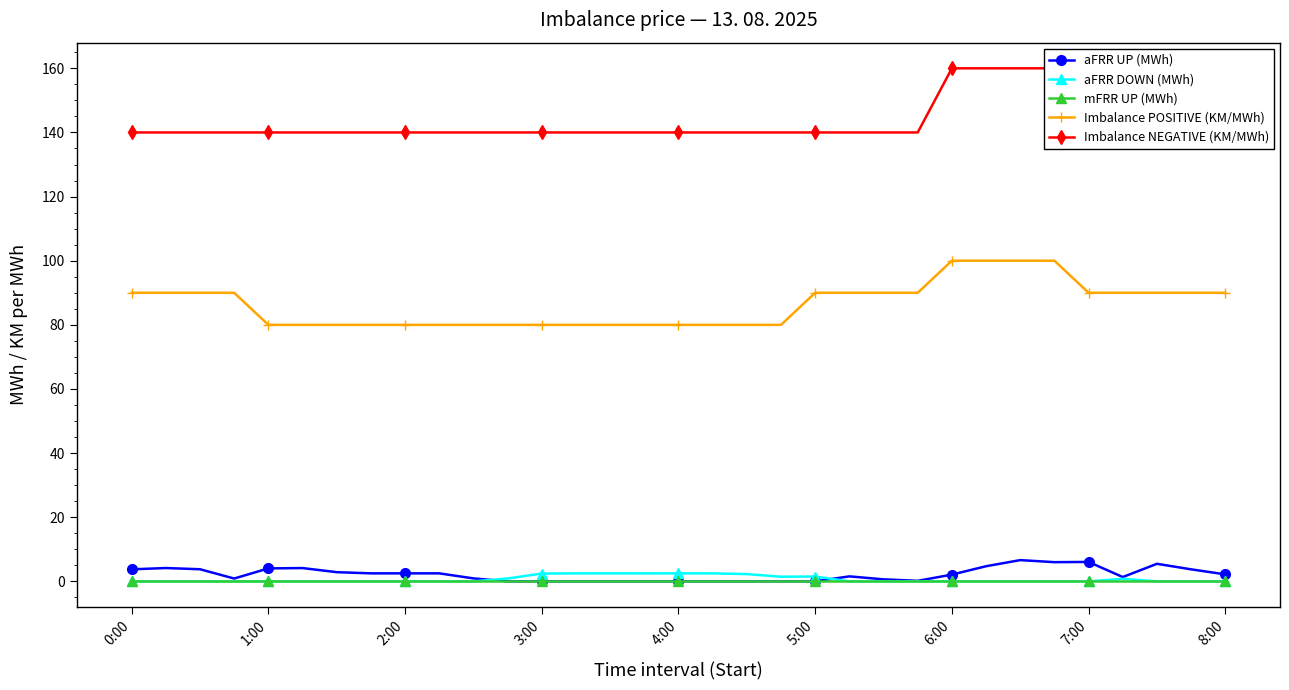

True or false: aFRR DOWN (MWh) has a value of 2.5 at 4:00.

True